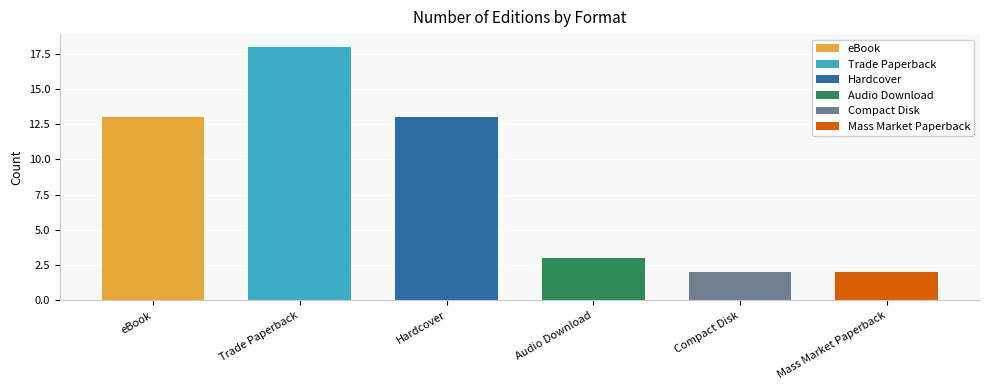

True or false: the data shows 1 at Compact Disk.

False